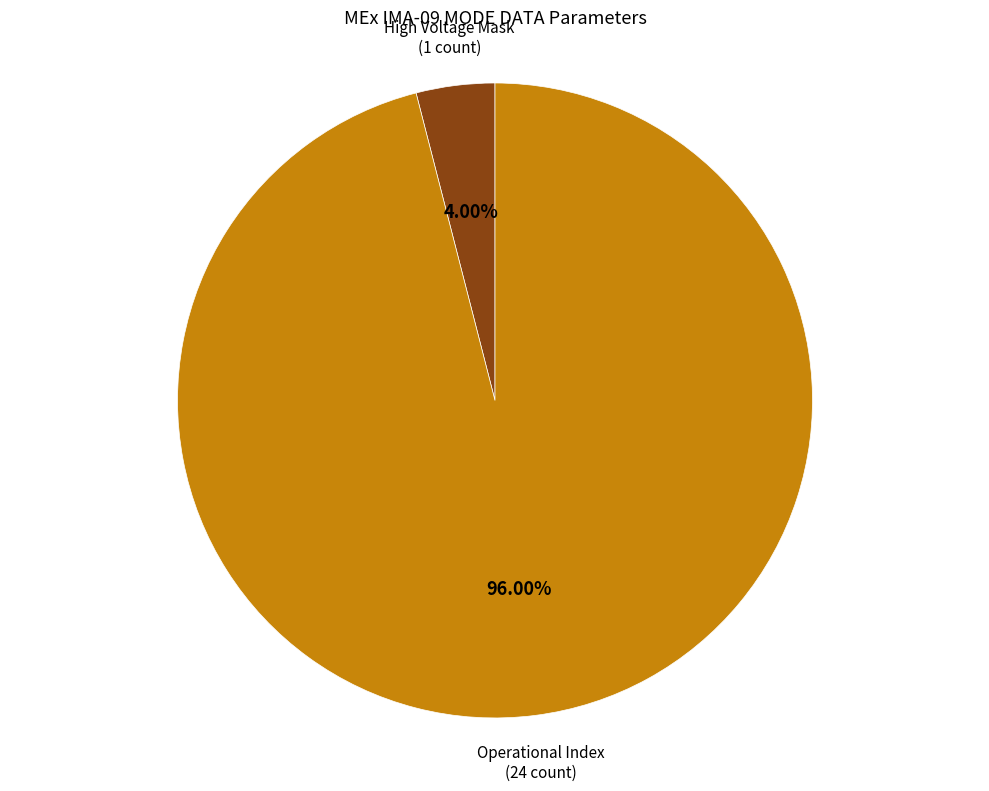

What is the smallest slice in the pie chart?

High Voltage Mask